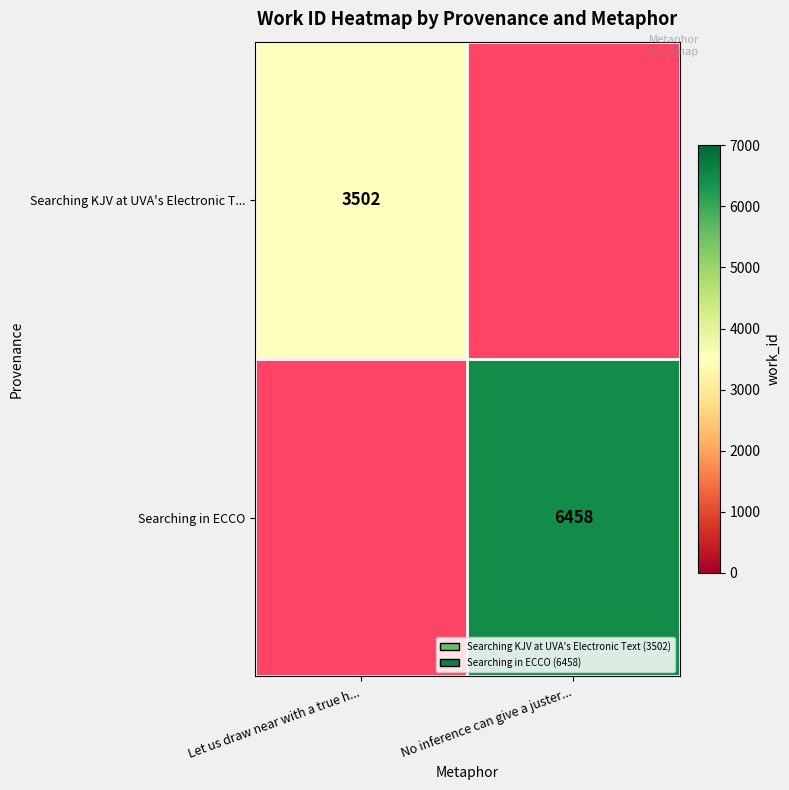

The Searching KJV at UVA's Electronic T... series shows 4746 at Let us draw near with a true h.... True or false?

False